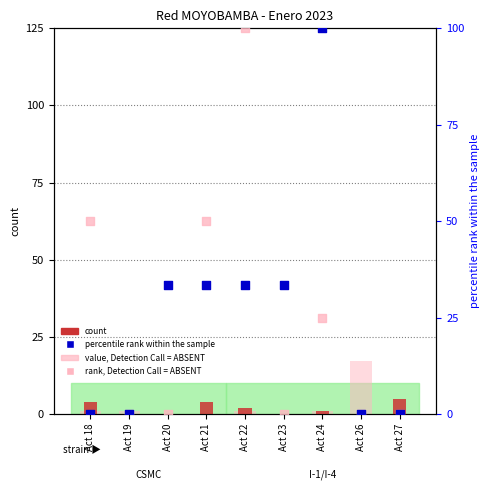

What are all the series names shown in the legend?

count, value, Detection Call = ABSENT, percentile rank within the sample, rank, Detection Call = ABSENT